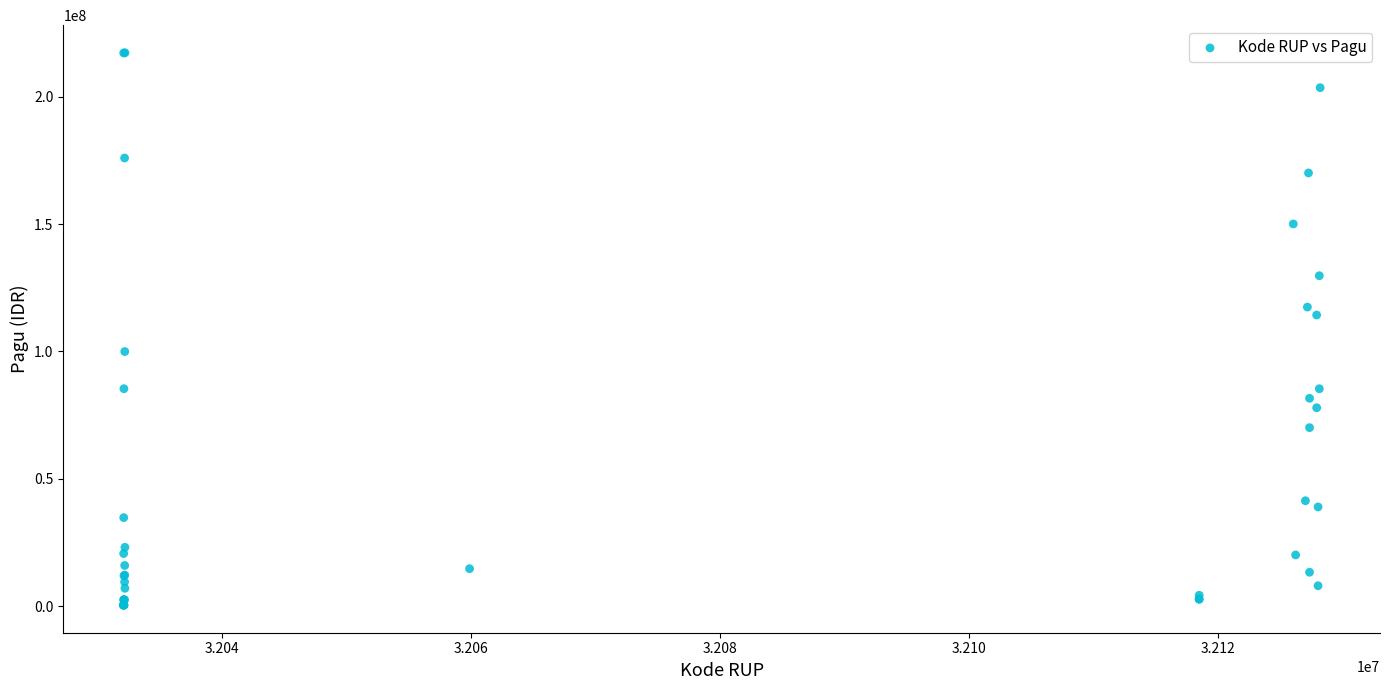

What Y value in the scatter plot is closest to 108830000?

114296000